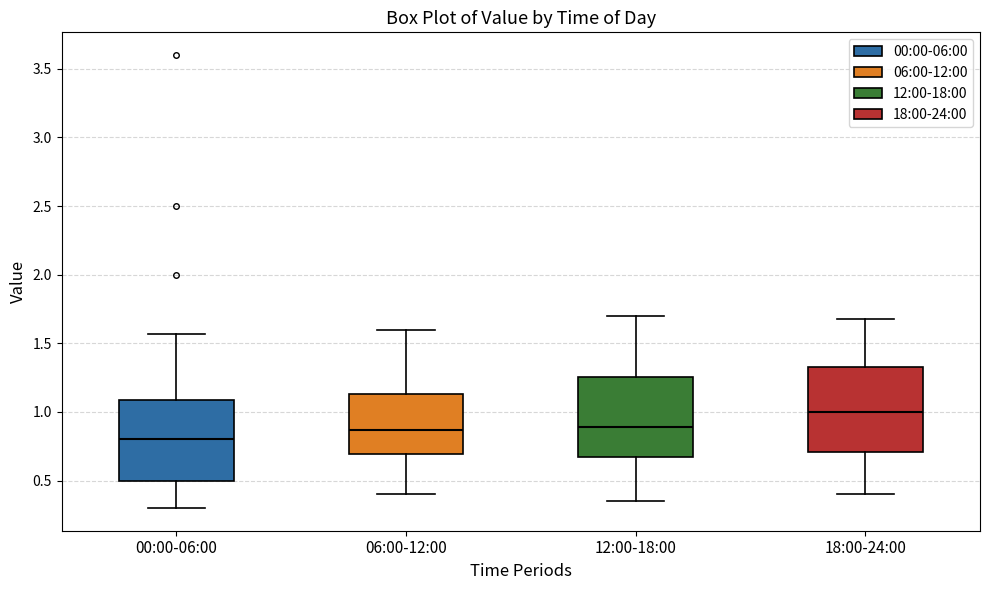

Where is the upper edge of the box for 00:00-06:00 on the y-axis? The values are not printed on the chart, so give them approximately, as read against the axis.

1.10